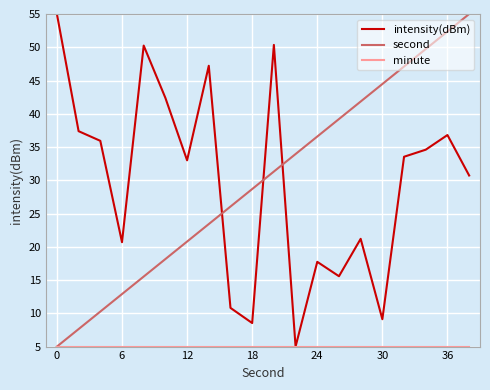

How many values in the second series are below 31?

10